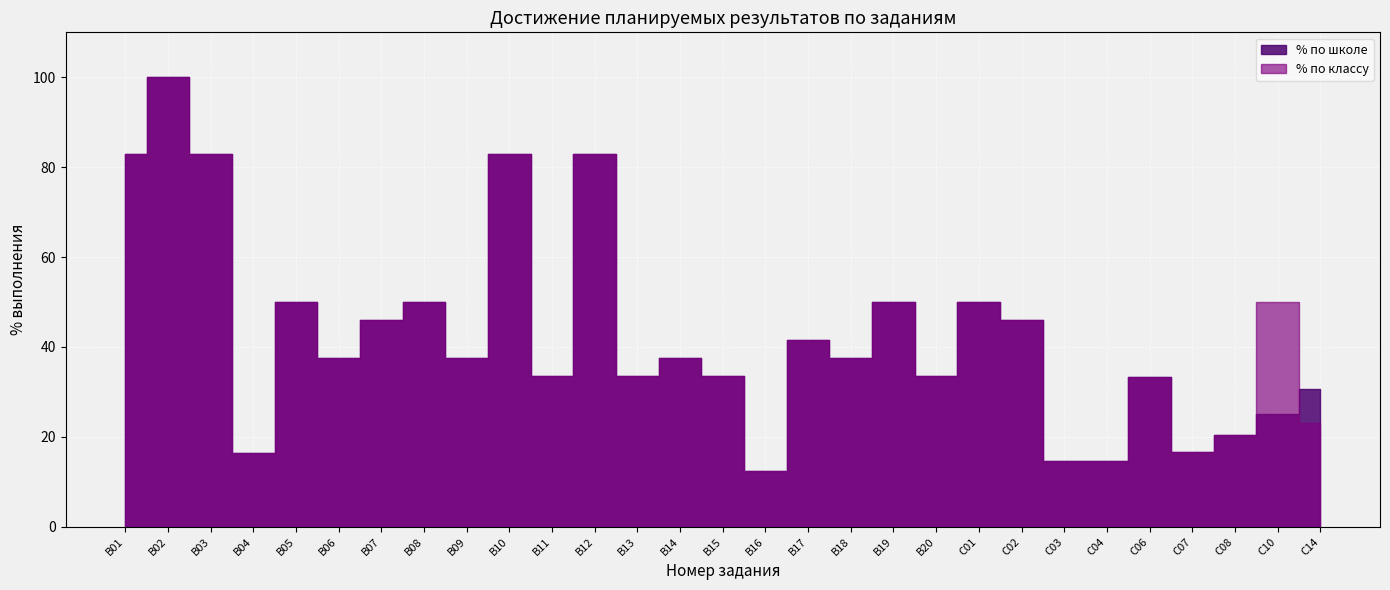

List the labels in order of % по классу value, largest first.

B02, B01, B03, B10, B12, B05, B08, B19, C01, C10, B07, C02, B17, B06, B09, B14, B18, B11, B13, B15, B20, C06, C14, C08, C07, B04, C03, C04, B16